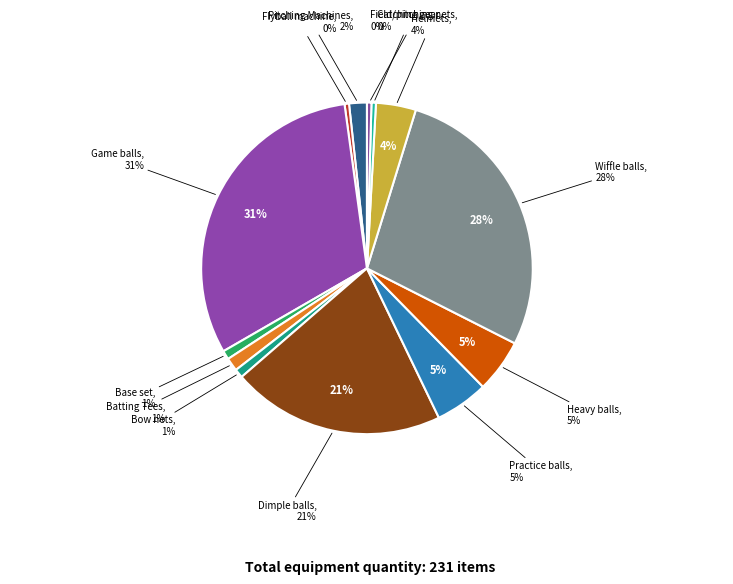

How many slices are in this pie chart?

13